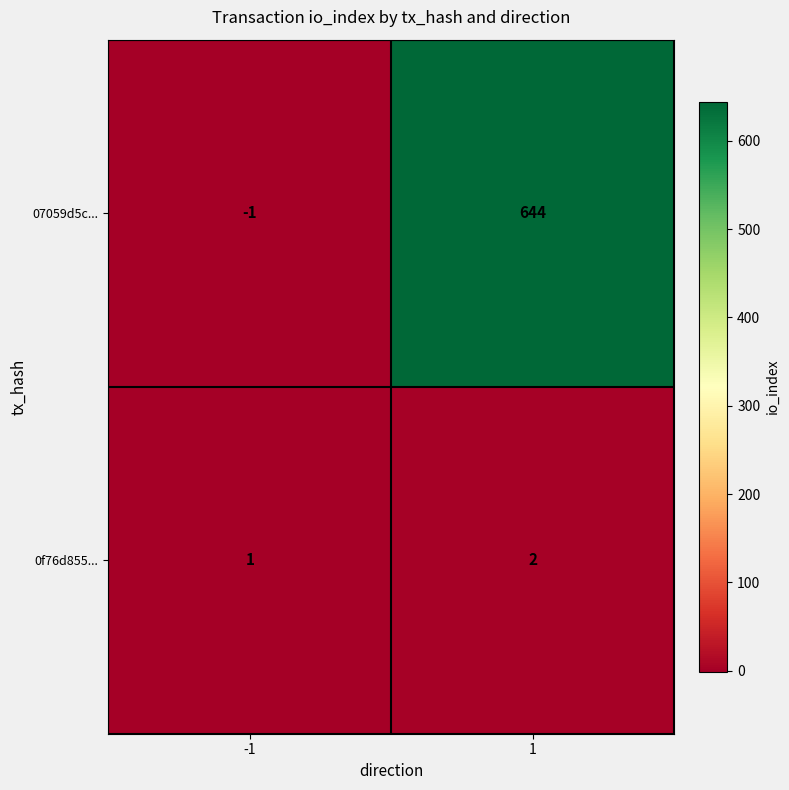

Reading left to right, list all the values displayed in this chart.

07059d5c...: -1=-1	1=644
0f76d855...: -1=1	1=2